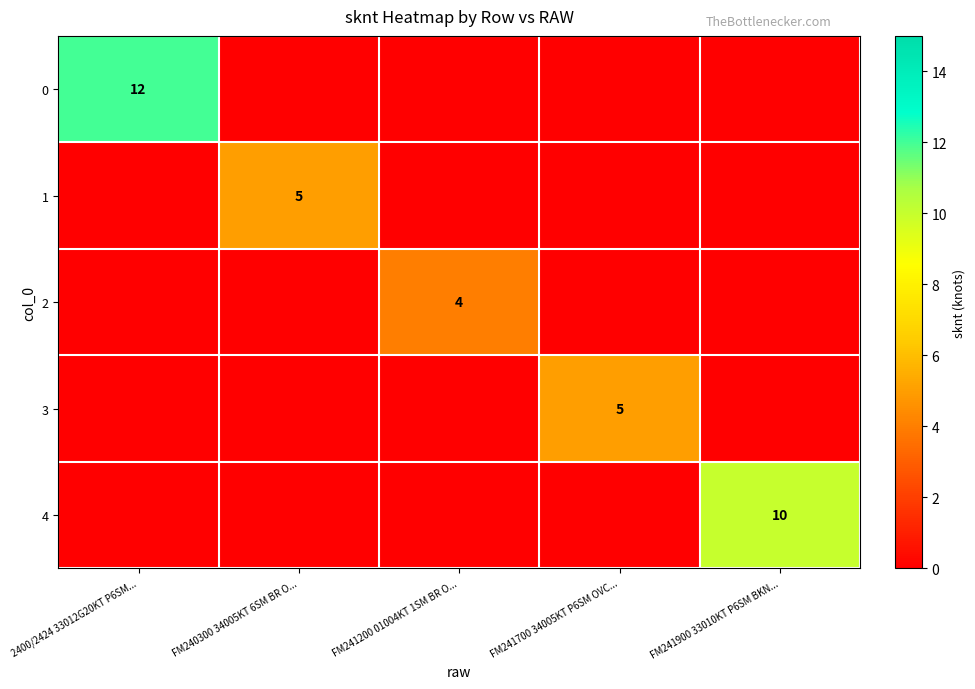

Is the value of 4 at FM241900 33010KT P6SM BKN... greater than the value of 3 at FM241700 34005KT P6SM OVC...?

Yes